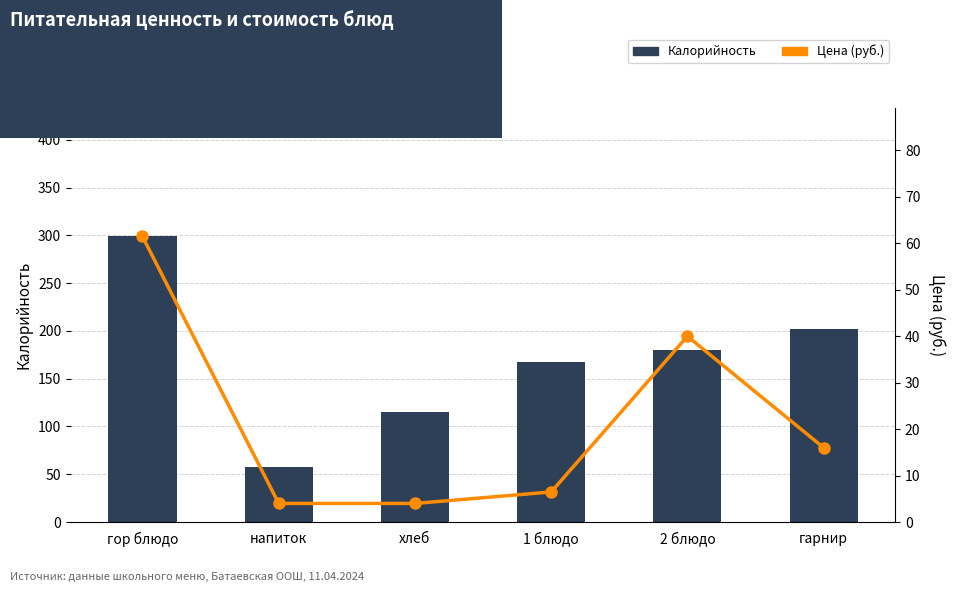

Rank the categories by Цена (руб.) value from highest to lowest.

гор блюдо, 2 блюдо, гарнир, 1 блюдо, напиток, хлеб